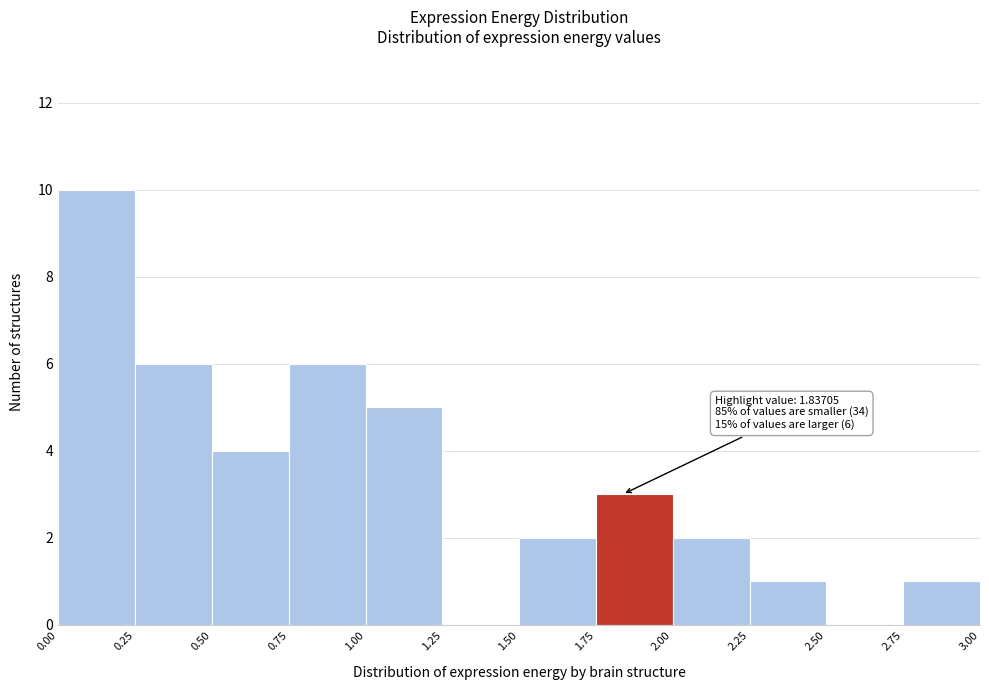

Which range on the x-axis has the tallest bar?

0.00 to 0.25